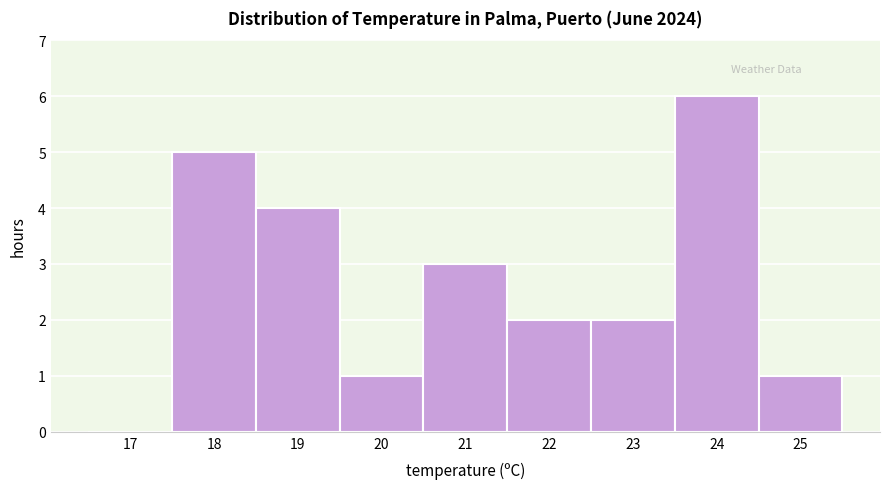

Reading left to right, extract all data points from this chart.

17=0	18=5	19=4	20=1	21=3	22=2	23=2	24=6	25=1